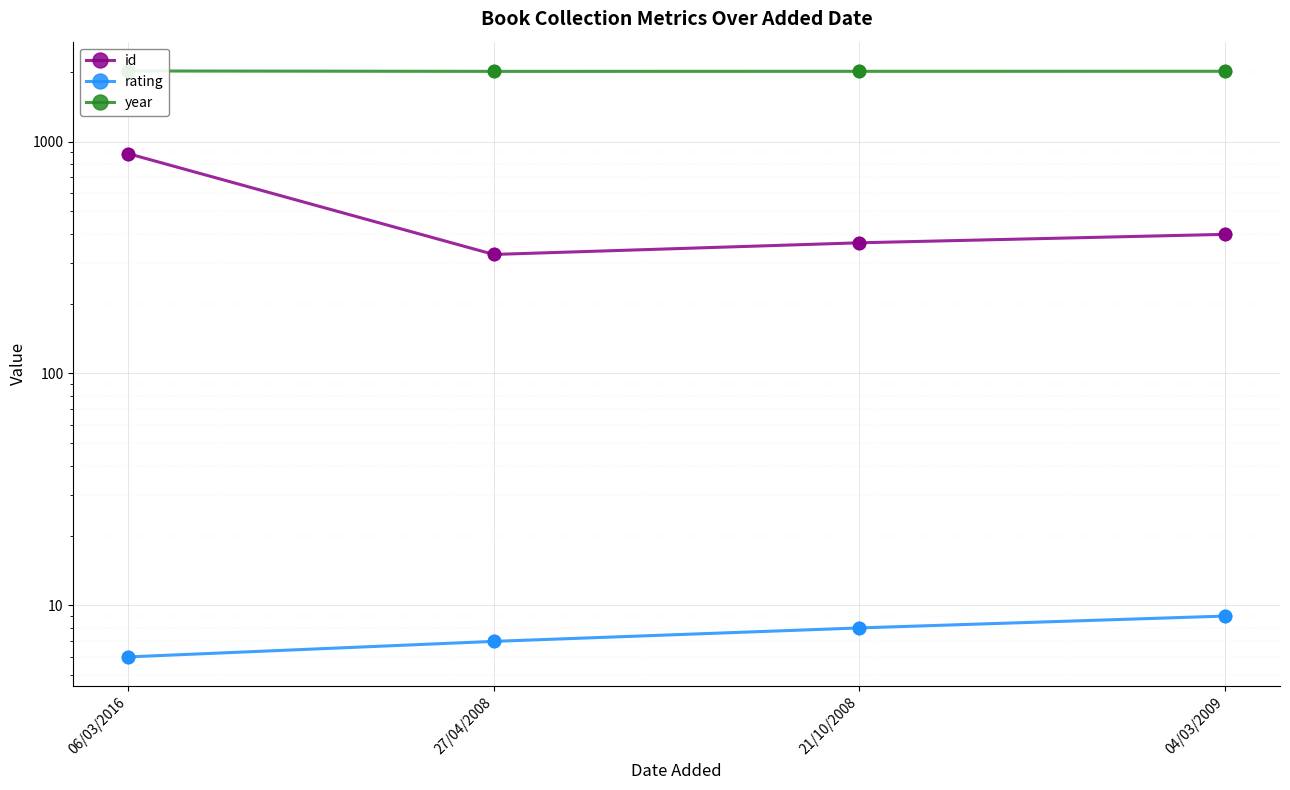

What are all the series names shown in the legend?

id, rating, year